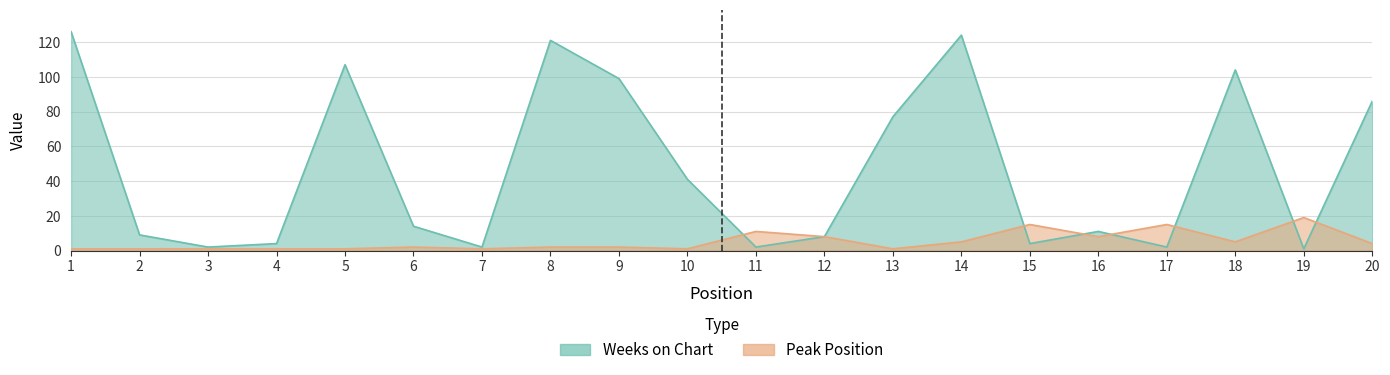

In Peak Position, how many points are lower than both neighbors (excluding endpoints)?

5